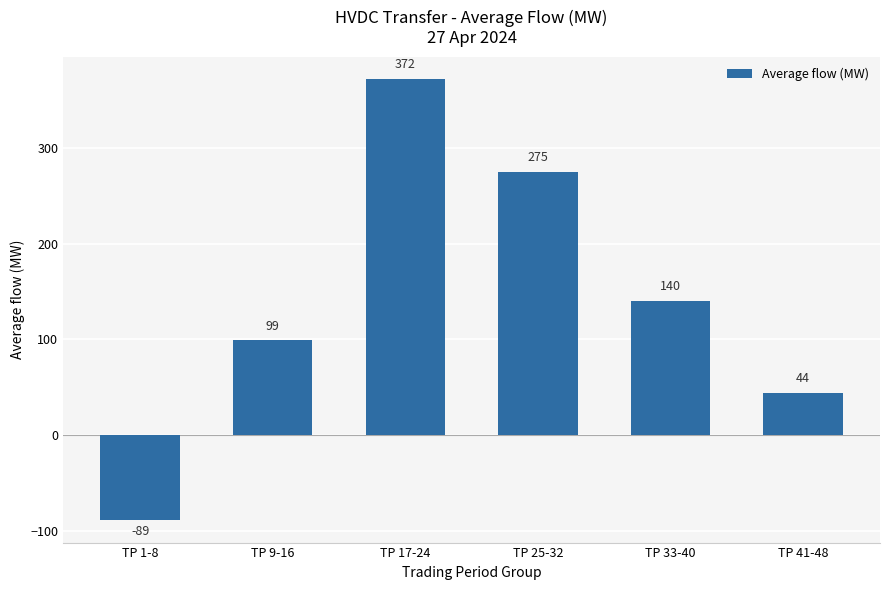

What is the change in value from TP 1-8 to TP 33-40?

+229